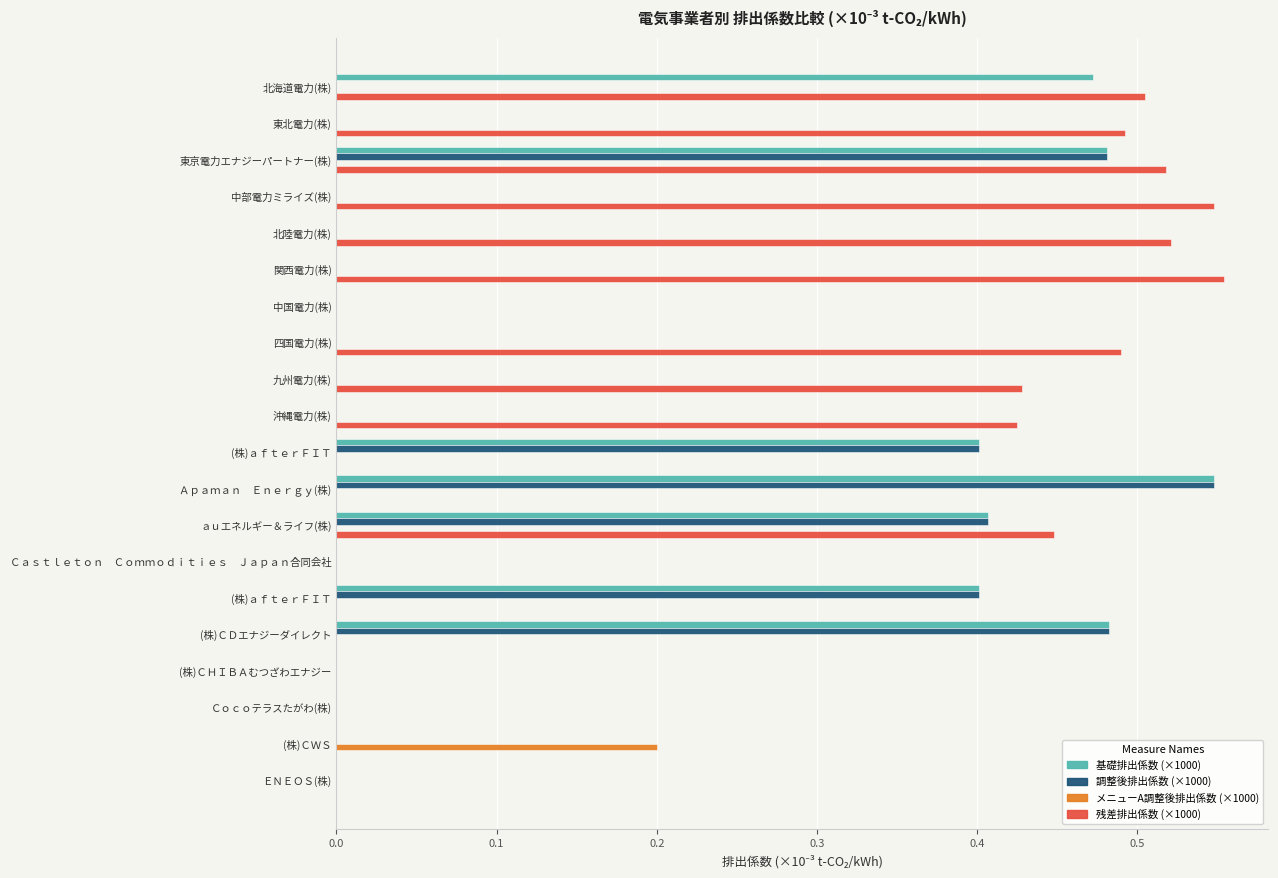

Count the number of data series in this chart.

4